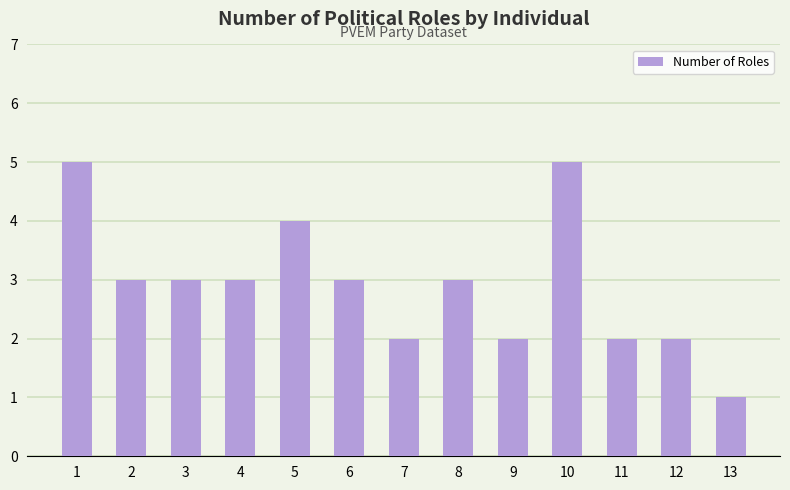

Reading left to right, transcribe all the data shown in this chart.

5	3	3	3	4	3	2	3	2	5	2	2	1